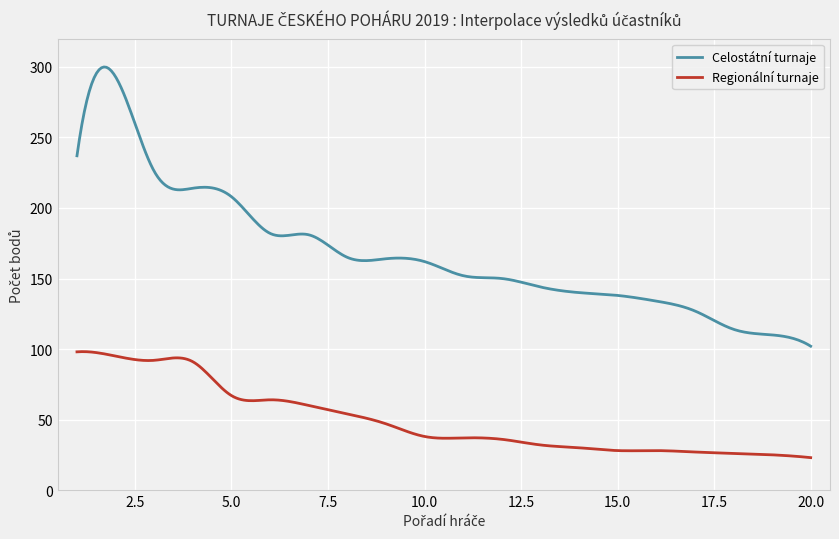

True or false: Celostátní turnaje and Regionální turnaje cross at least once.

False